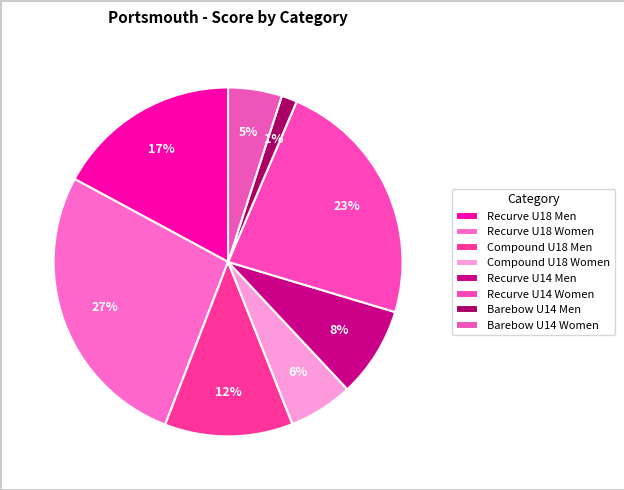

How much of the chart is everything except Recurve U18 Women?

73.0%